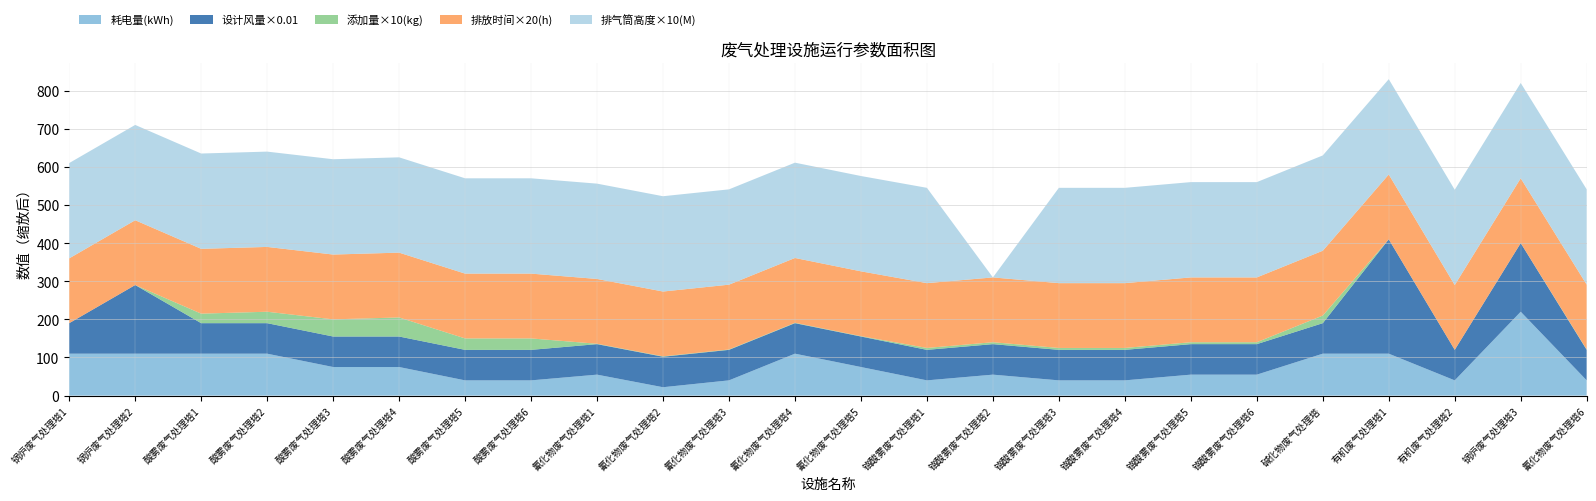

Reading left to right, what are all the values shown in this chart?

耗电量(kWh): 锅炉废气处理塔1=110.0	锅炉废气处理塔2=110.0	酸雾废气处理塔1=110.0	酸雾废气处理塔2=110.0	酸雾废气处理塔3=75.0	酸雾废气处理塔4=75.0	酸雾废气处理塔5=40.0	酸雾废气处理塔6=40.0	氰化物废气处理塔1=55.0	氰化物废气处理塔2=22.0	氰化物废气处理塔3=40.0	氰化物废气处理塔4=110.0	氰化物废气处理塔5=75.0	铬酸雾废气处理塔1=40.0	铬酸雾废气处理塔2=55.0	铬酸雾废气处理塔3=40.0	铬酸雾废气处理塔4=40.0	铬酸雾废气处理塔5=55.0	铬酸雾废气处理塔6=55.0	碱化物废气处理塔=110.0	有机废气处理塔1=110.0	有机废气处理塔2=40.0	锅炉废气处理塔3=220.0	氰化物废气处理塔6=40.0
设计风量(mg/Nm3): 锅炉废气处理塔1=8000.0	锅炉废气处理塔2=18000.0	酸雾废气处理塔1=8000.0	酸雾废气处理塔2=8000.0	酸雾废气处理塔3=8000.0	酸雾废气处理塔4=8000.0	酸雾废气处理塔5=8000.0	酸雾废气处理塔6=8000.0	氰化物废气处理塔1=8000.0	氰化物废气处理塔2=8000.0	氰化物废气处理塔3=8000.0	氰化物废气处理塔4=8000.0	氰化物废气处理塔5=8000.0	铬酸雾废气处理塔1=8000.0	铬酸雾废气处理塔2=8000.0	铬酸雾废气处理塔3=8000.0	铬酸雾废气处理塔4=8000.0	铬酸雾废气处理塔5=8000.0	铬酸雾废气处理塔6=8000.0	碱化物废气处理塔=8000.0	有机废气处理塔1=30000.0	有机废气处理塔2=8000.0	锅炉废气处理塔3=18000.0	氰化物废气处理塔6=8000.0
添加量(kg): 锅炉废气处理塔1=0.0	锅炉废气处理塔2=0.0	酸雾废气处理塔1=2.5	酸雾废气处理塔2=3.0	酸雾废气处理塔3=4.5	酸雾废气处理塔4=5.0	酸雾废气处理塔5=3.0	酸雾废气处理塔6=3.0	氰化物废气处理塔1=0.1	氰化物废气处理塔2=0.1	氰化物废气处理塔3=0.1	氰化物废气处理塔4=0.1	氰化物废气处理塔5=0.1	铬酸雾废气处理塔1=0.5	铬酸雾废气处理塔2=0.5	铬酸雾废气处理塔3=0.5	铬酸雾废气处理塔4=0.5	铬酸雾废气处理塔5=0.5	铬酸雾废气处理塔6=0.5	碱化物废气处理塔=2.0	有机废气处理塔1=0.0	有机废气处理塔2=0.0	锅炉废气处理塔3=0.0	氰化物废气处理塔6=0.1
排放时间(h): 锅炉废气处理塔1=8.5	锅炉废气处理塔2=8.5	酸雾废气处理塔1=8.5	酸雾废气处理塔2=8.5	酸雾废气处理塔3=8.5	酸雾废气处理塔4=8.5	酸雾废气处理塔5=8.5	酸雾废气处理塔6=8.5	氰化物废气处理塔1=8.5	氰化物废气处理塔2=8.5	氰化物废气处理塔3=8.5	氰化物废气处理塔4=8.5	氰化物废气处理塔5=8.5	铬酸雾废气处理塔1=8.5	铬酸雾废气处理塔2=8.5	铬酸雾废气处理塔3=8.5	铬酸雾废气处理塔4=8.5	铬酸雾废气处理塔5=8.5	铬酸雾废气处理塔6=8.5	碱化物废气处理塔=8.5	有机废气处理塔1=8.5	有机废气处理塔2=8.5	锅炉废气处理塔3=8.5	氰化物废气处理塔6=8.5
排气筒高度(M): 锅炉废气处理塔1=25.0	锅炉废气处理塔2=25.0	酸雾废气处理塔1=25.0	酸雾废气处理塔2=25.0	酸雾废气处理塔3=25.0	酸雾废气处理塔4=25.0	酸雾废气处理塔5=25.0	酸雾废气处理塔6=25.0	氰化物废气处理塔1=25.0	氰化物废气处理塔2=25.0	氰化物废气处理塔3=25.0	氰化物废气处理塔4=25.0	氰化物废气处理塔5=25.0	铬酸雾废气处理塔1=25.0	铬酸雾废气处理塔2=0.0	铬酸雾废气处理塔3=25.0	铬酸雾废气处理塔4=25.0	铬酸雾废气处理塔5=25.0	铬酸雾废气处理塔6=25.0	碱化物废气处理塔=25.0	有机废气处理塔1=25.0	有机废气处理塔2=25.0	锅炉废气处理塔3=25.0	氰化物废气处理塔6=25.0